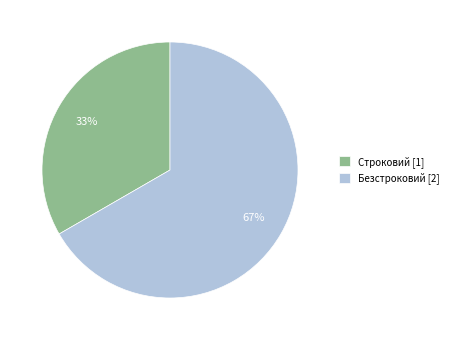

What is the largest slice in the pie chart?

Безстроковий